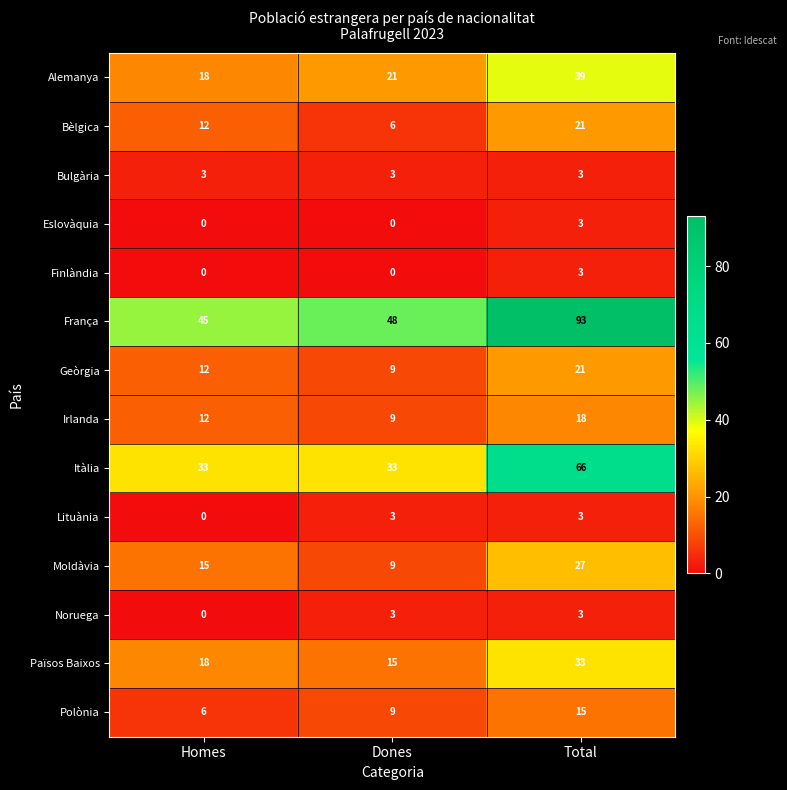

Between Homes and Total, which series saw the biggest shift?

França